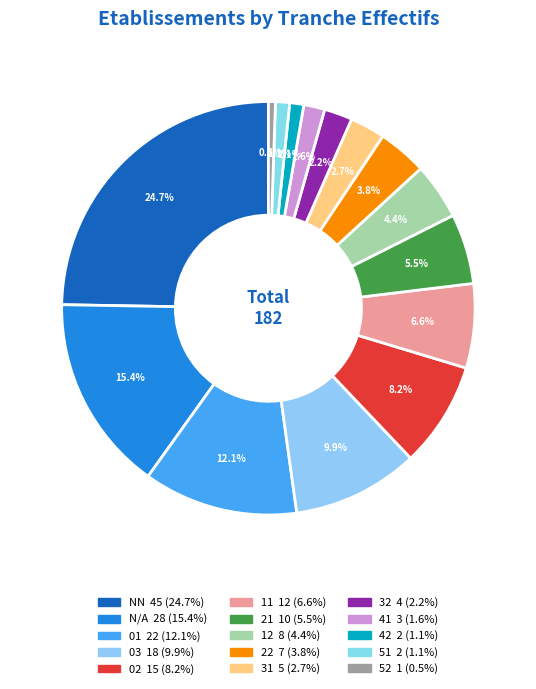

How many slices are in this pie chart?

15